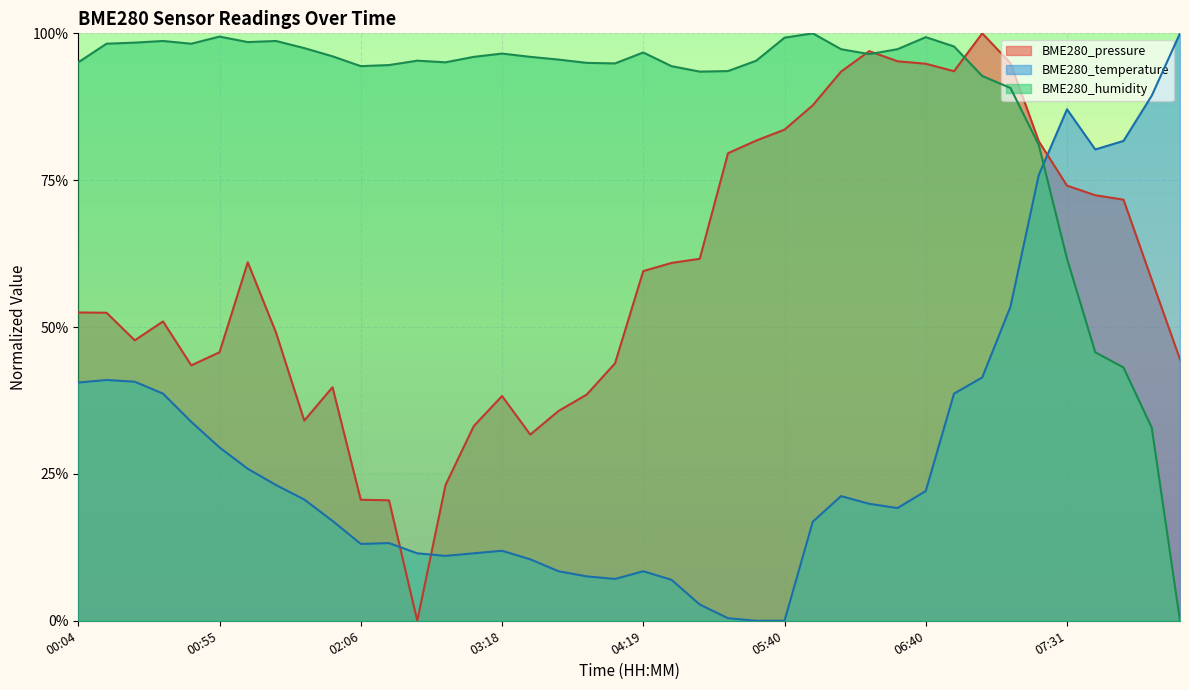

What is the difference between the highest and lowest values at 03:18?

0.8